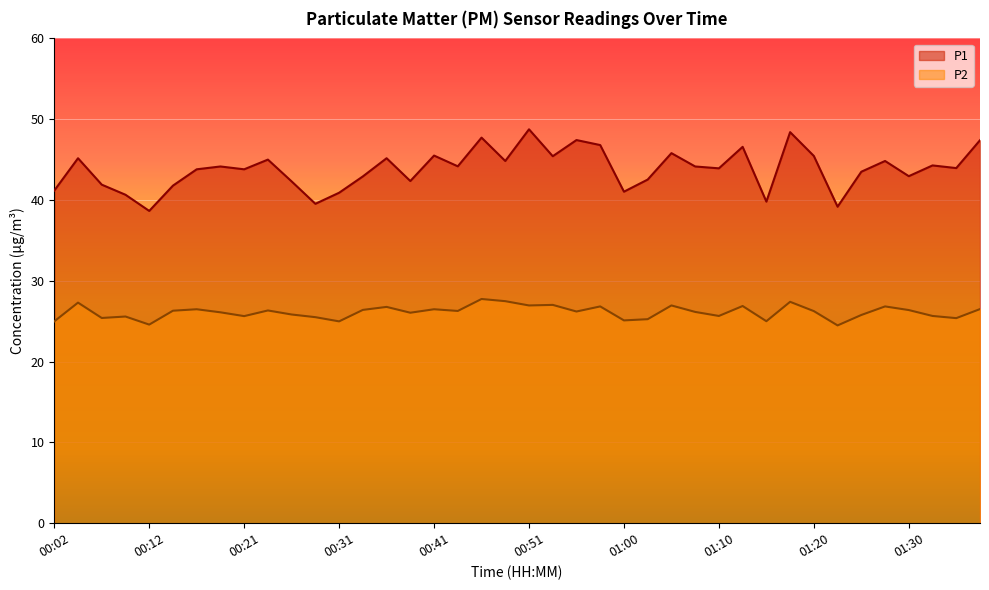

Where is the first local minimum for P1?

00:12